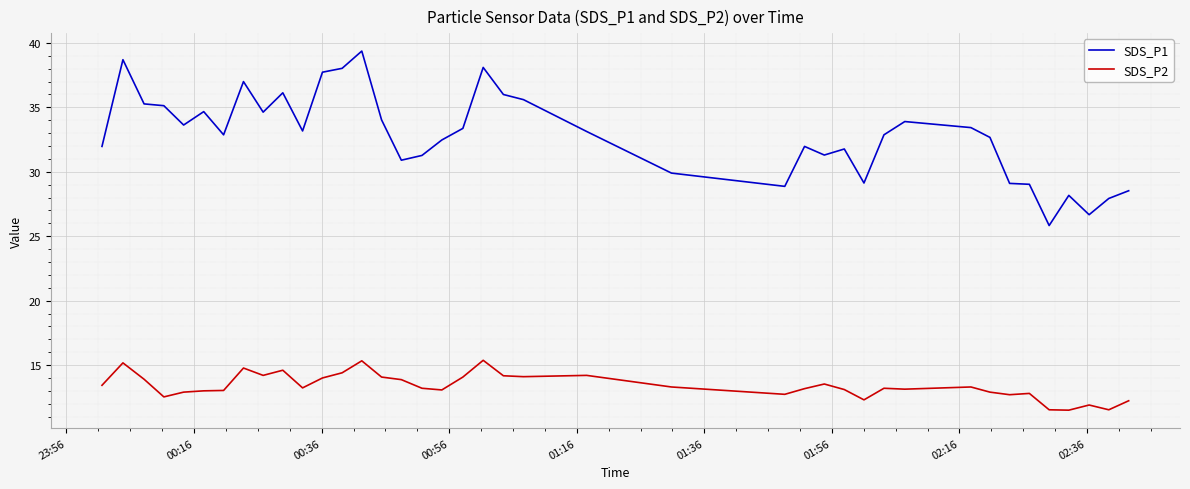

List the series in order of their peak value, highest first.

SDS_P1, SDS_P2